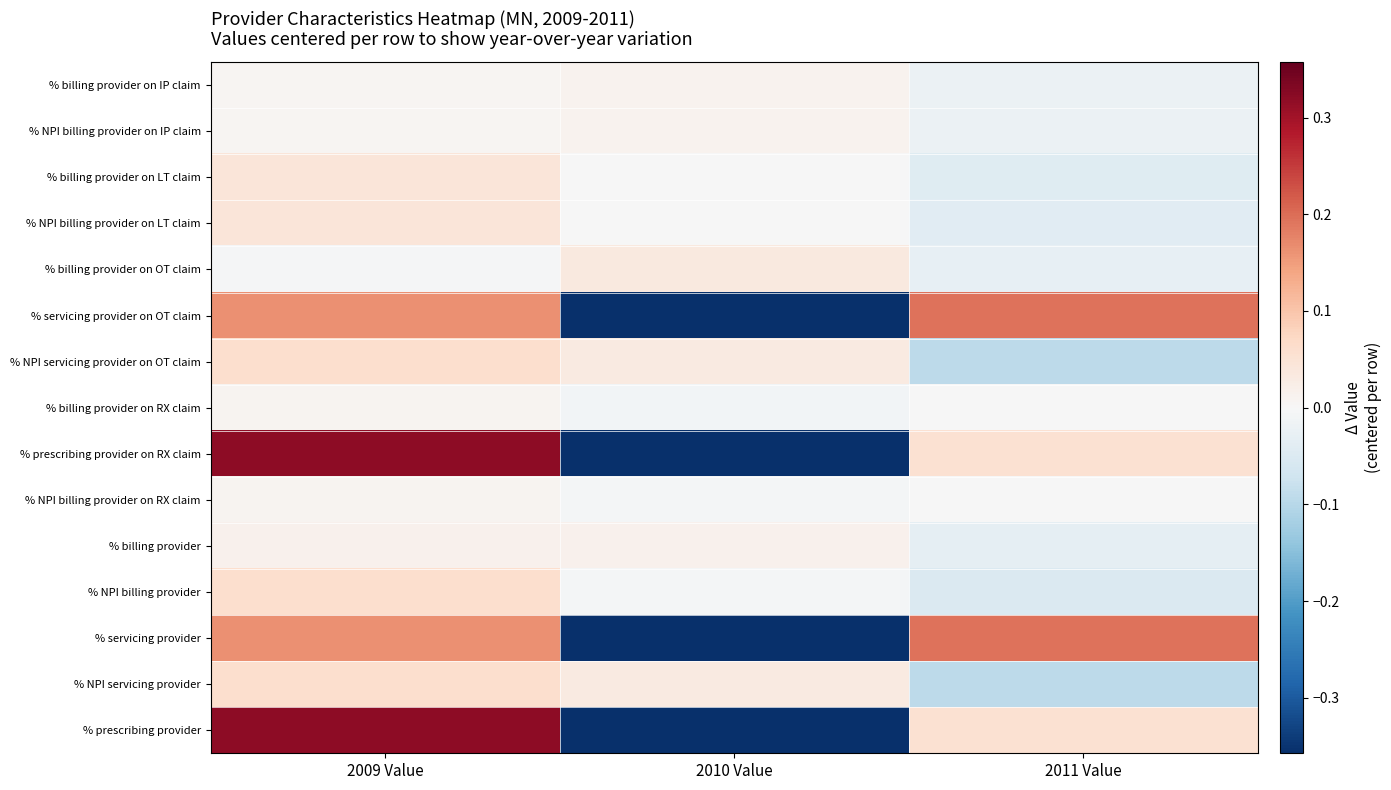

Which has a higher value, 2009 Value or 2011 Value?

2009 Value